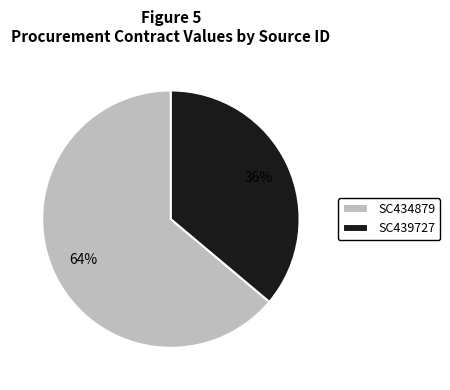

True or false: SC434879 accounts for 64% of the total.

True